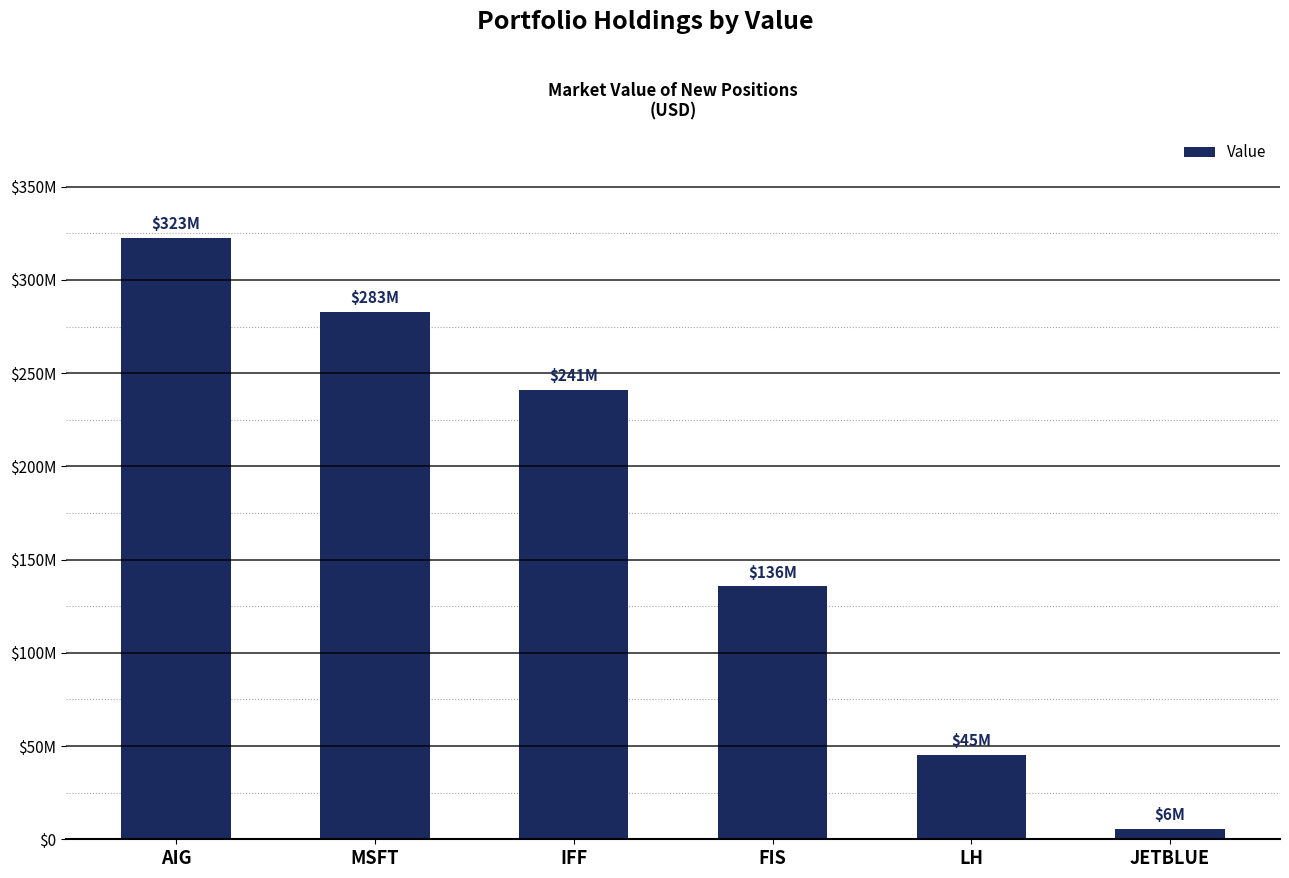

What is the change in value from AIG to JETBLUE?

-316972360